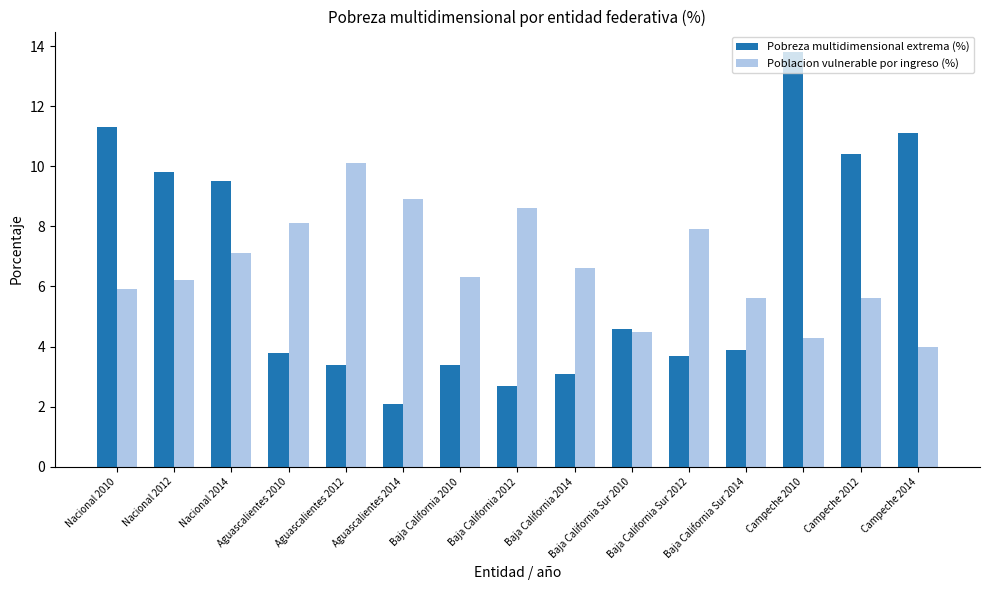

What is the difference between the Poblacion vulnerable por ingreso (%) values at Aguascalientes 2014 and Campeche 2010?

4.6